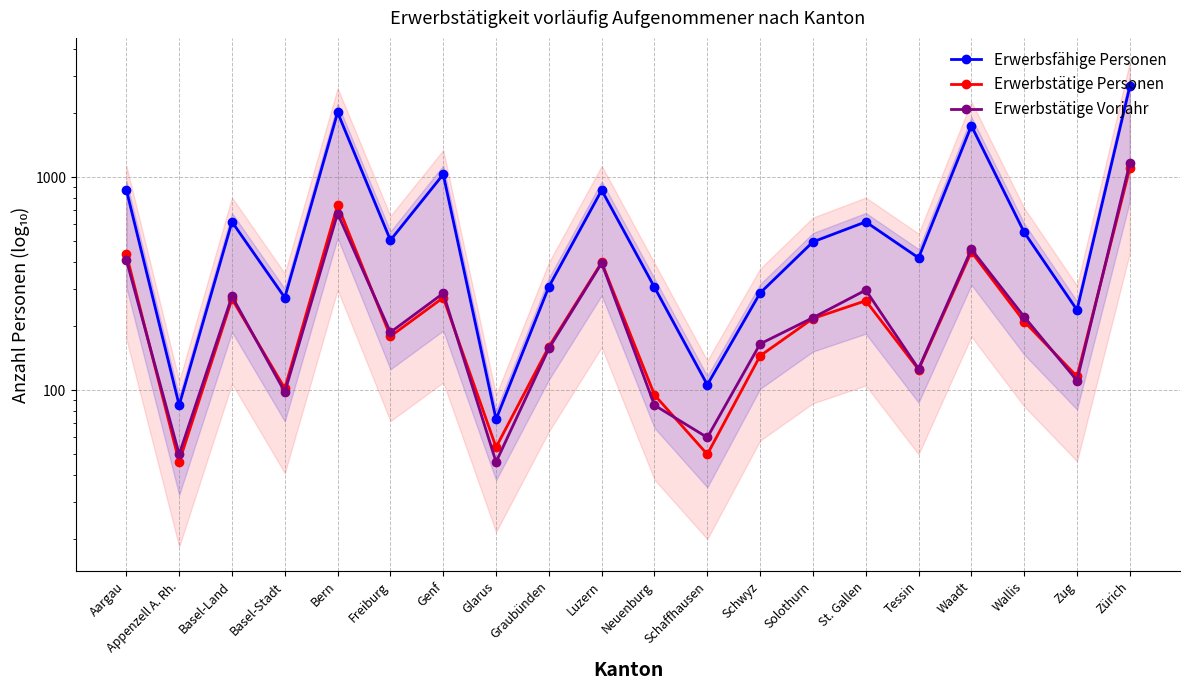

What position from the left is Graubünden?

9